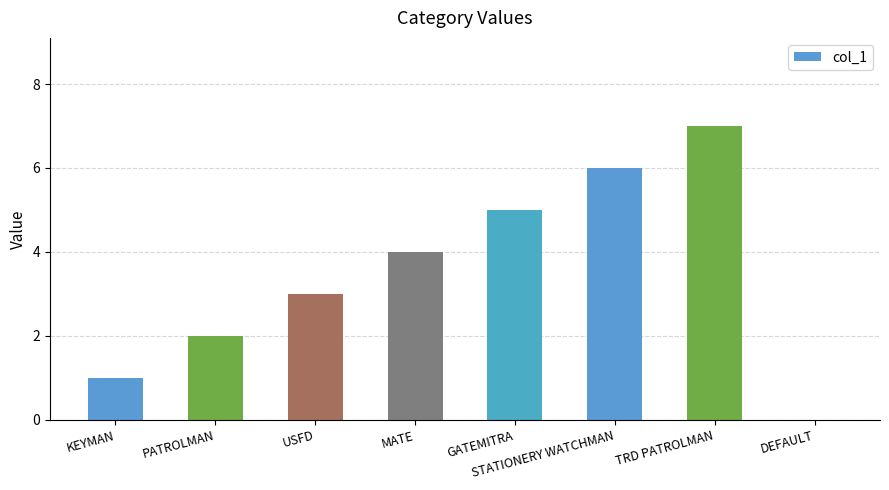

What is the maximum value shown in the chart?

7